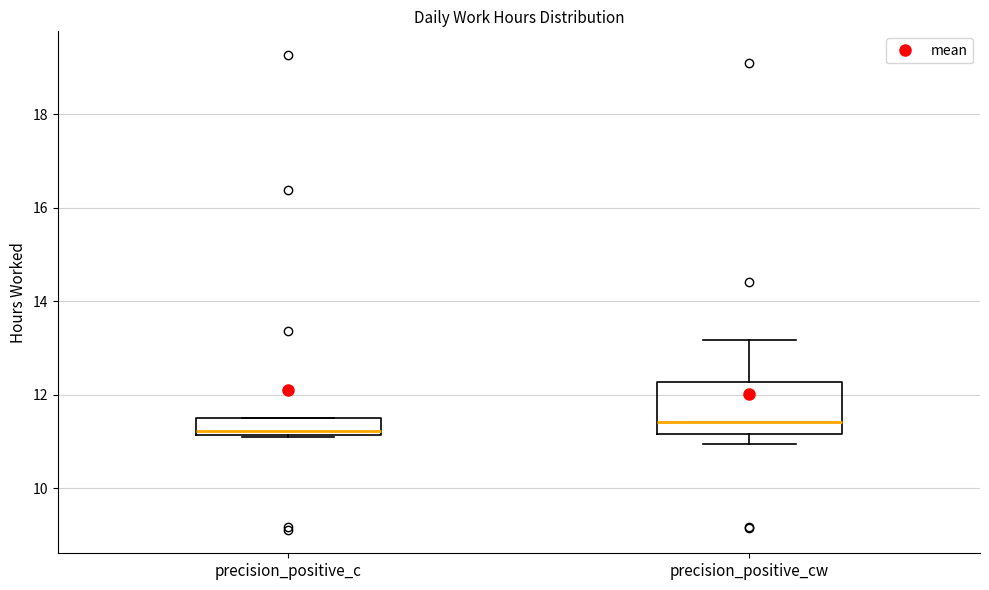

Comparing the boxes themselves (not the whiskers), which one is the tallest?

precision_positive_cw